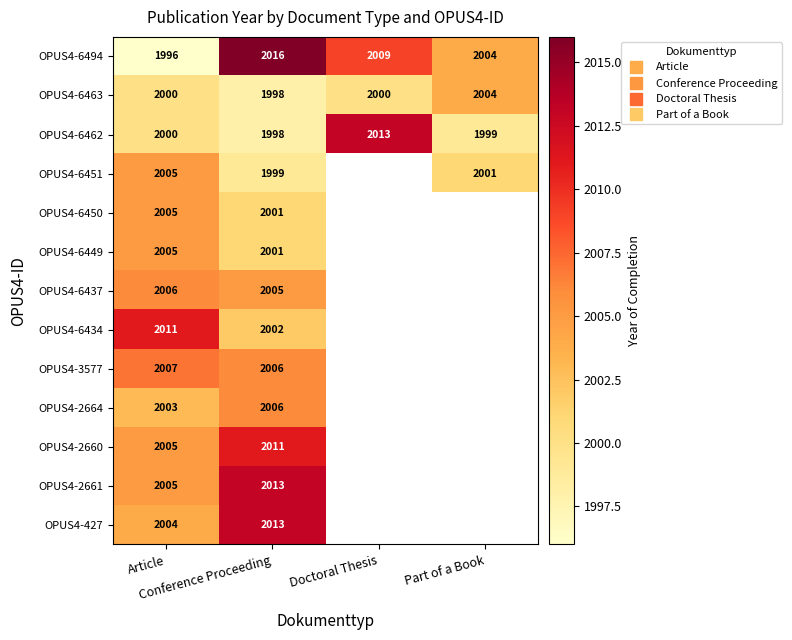

What is the highest value of the OPUS4-6437 series?

2006.0